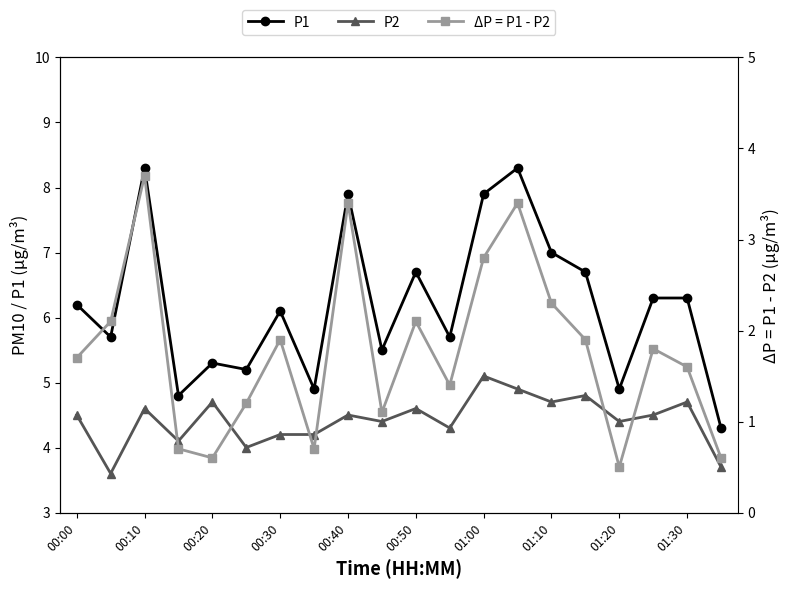

What position from the right is 17?

3